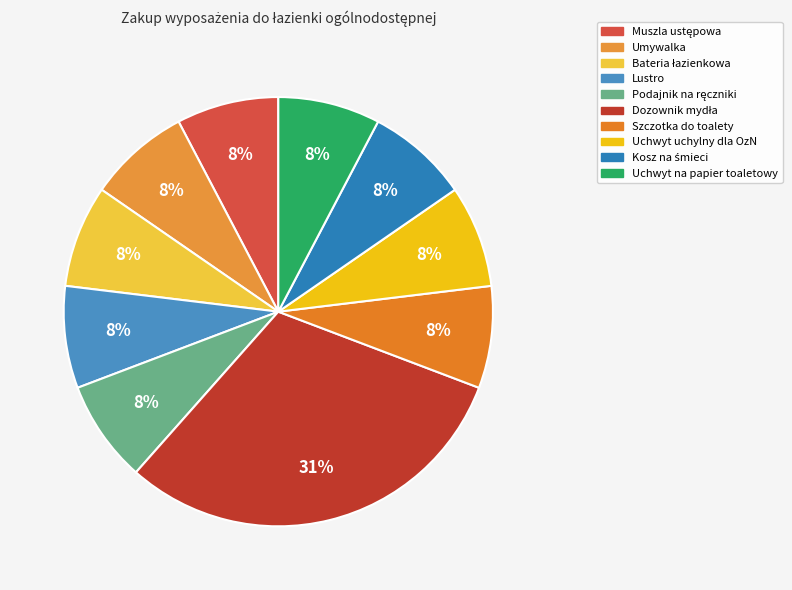

To the nearest percent, what portion does Lustro represent?

8%